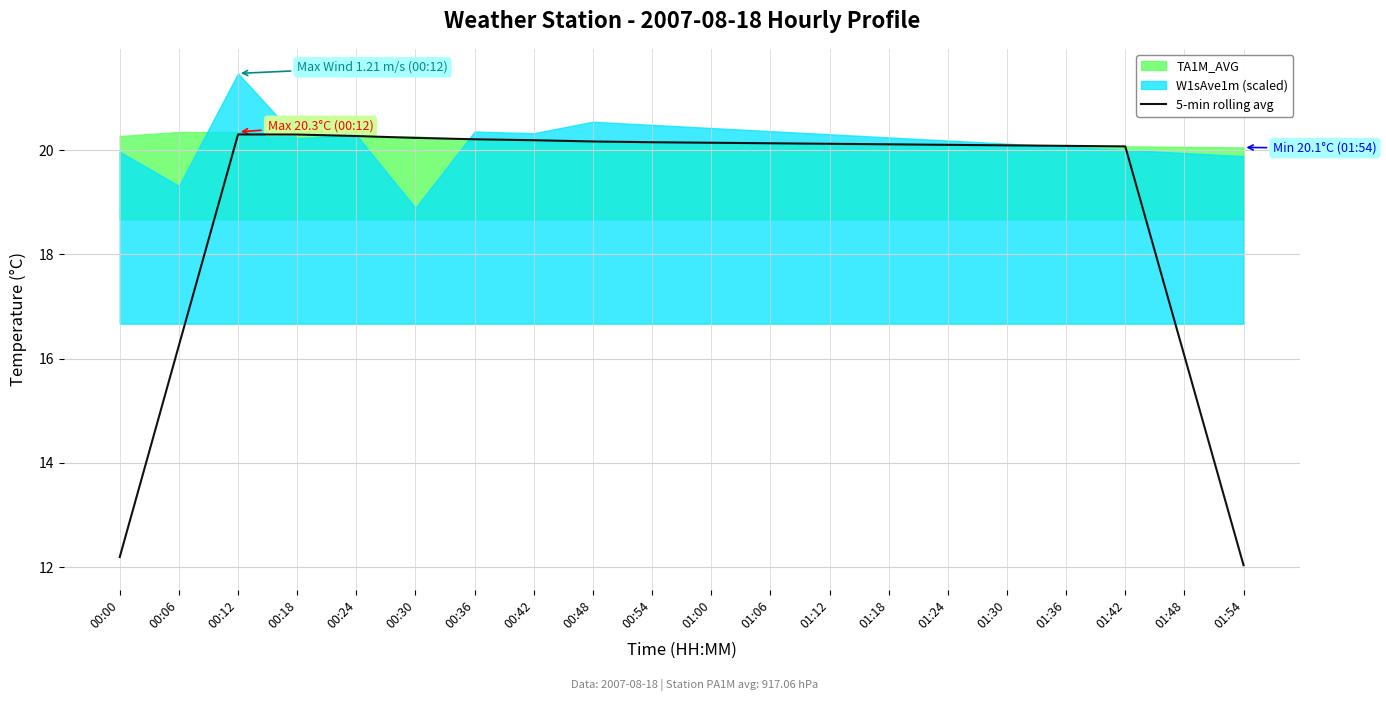

Is it true that 5-min rolling avg equals 12.0 at 01:54?

True